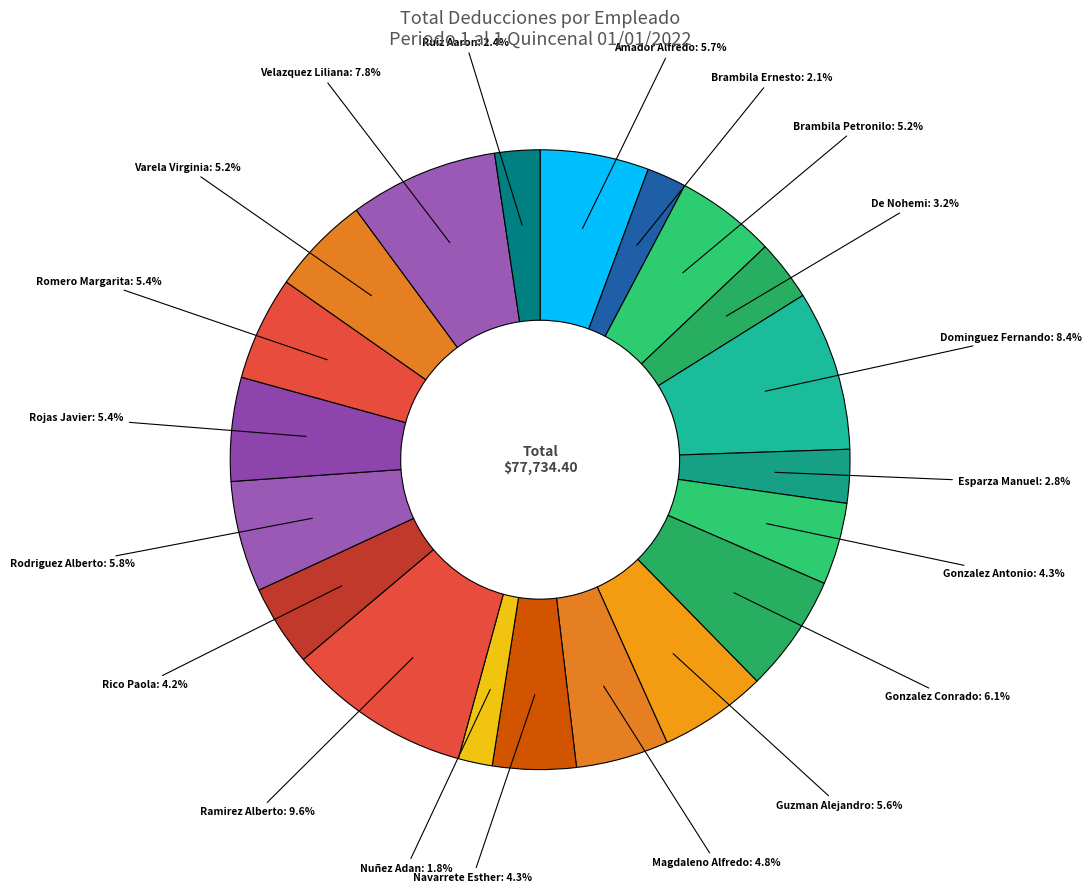

To the nearest percent, what is the average slice percentage?

5%